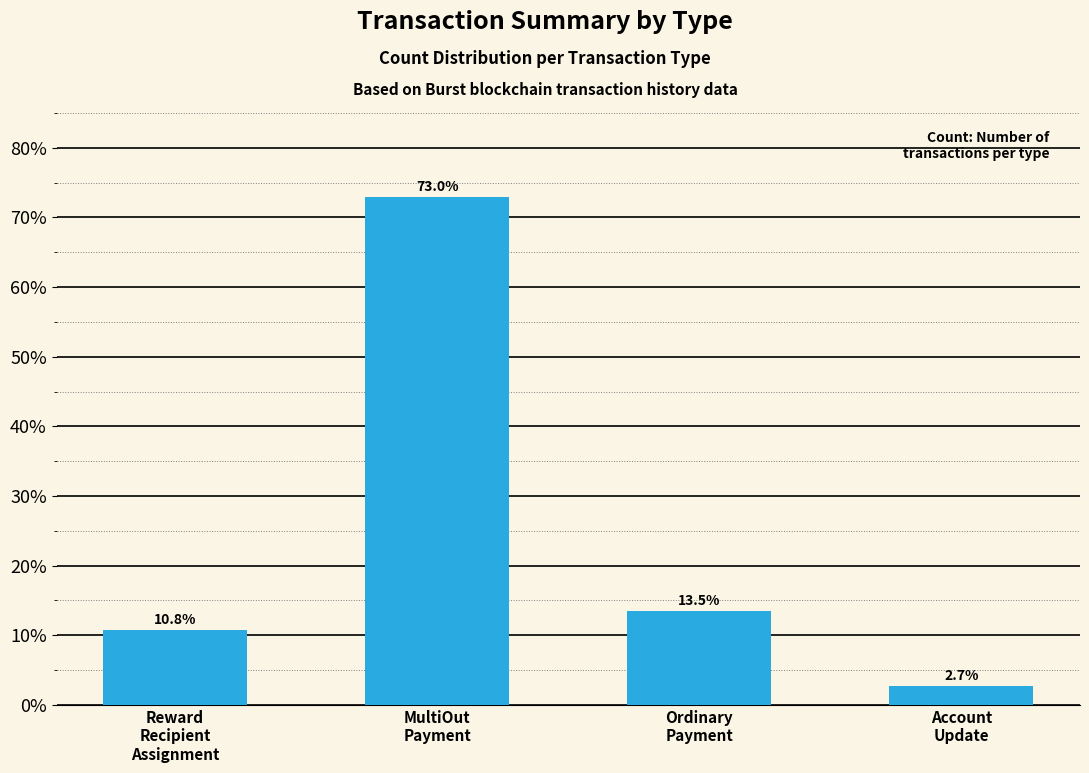

Read the value at Ordinary
Payment.

13.5